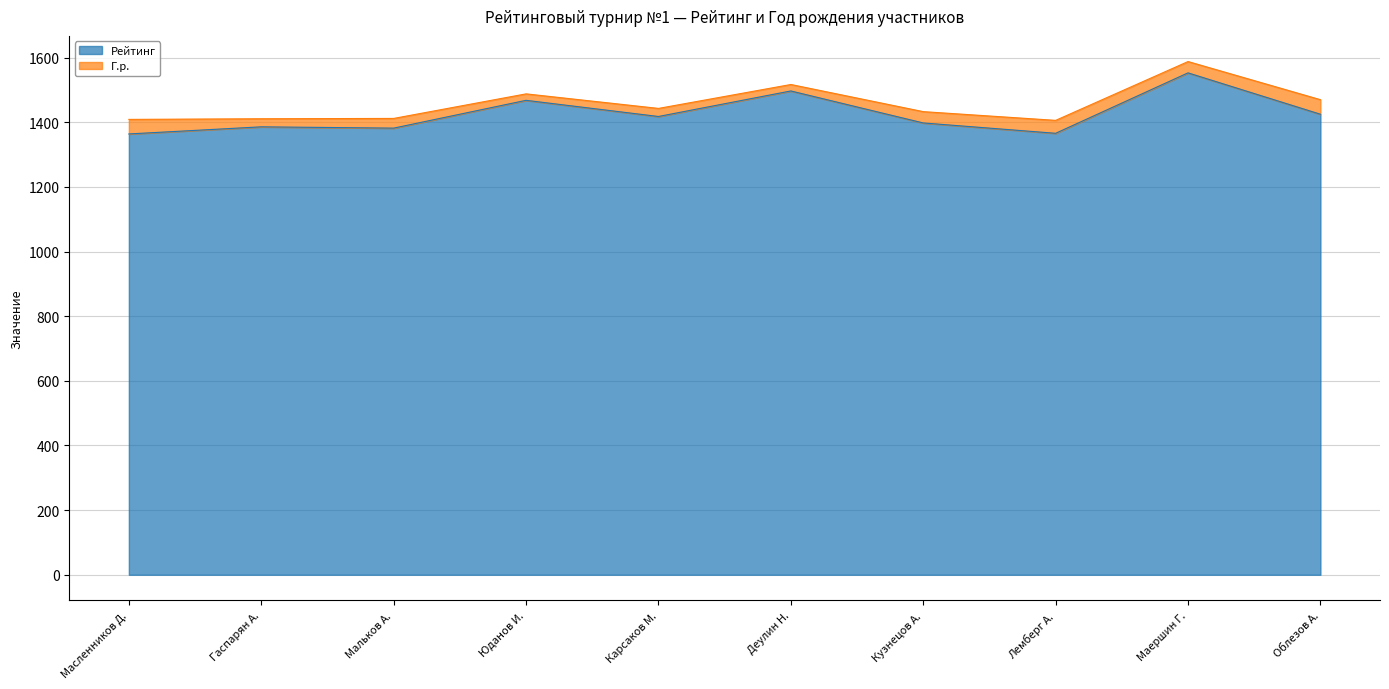

Where is the data nearest to the value 1458?

Юданов И.